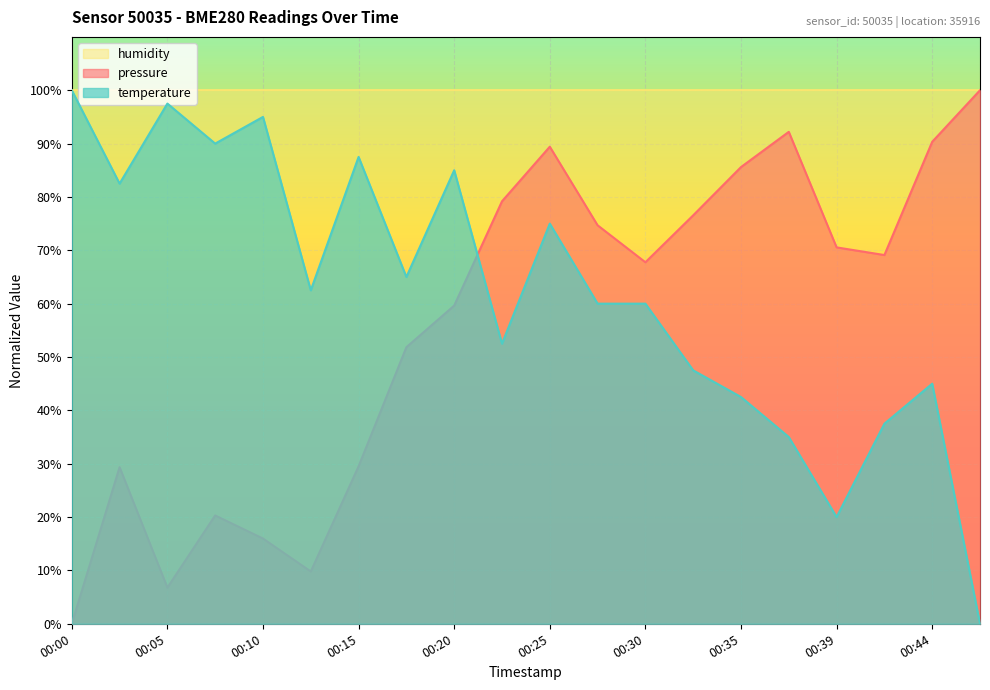

How many times do temperature and pressure cross each other?

1